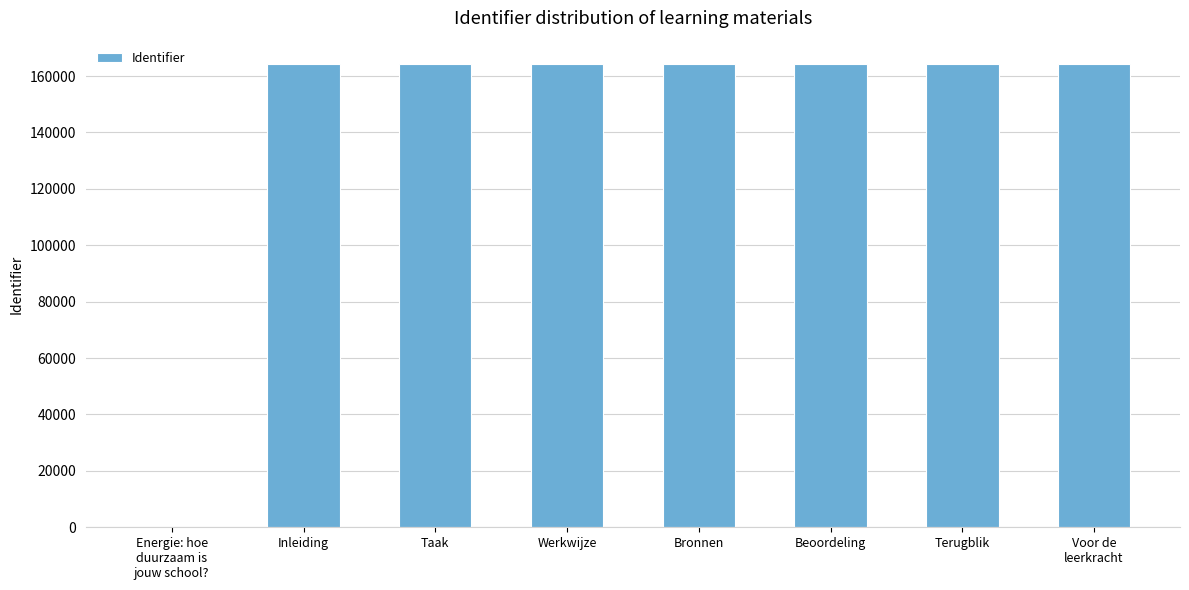

What is the greatest value displayed?

164327